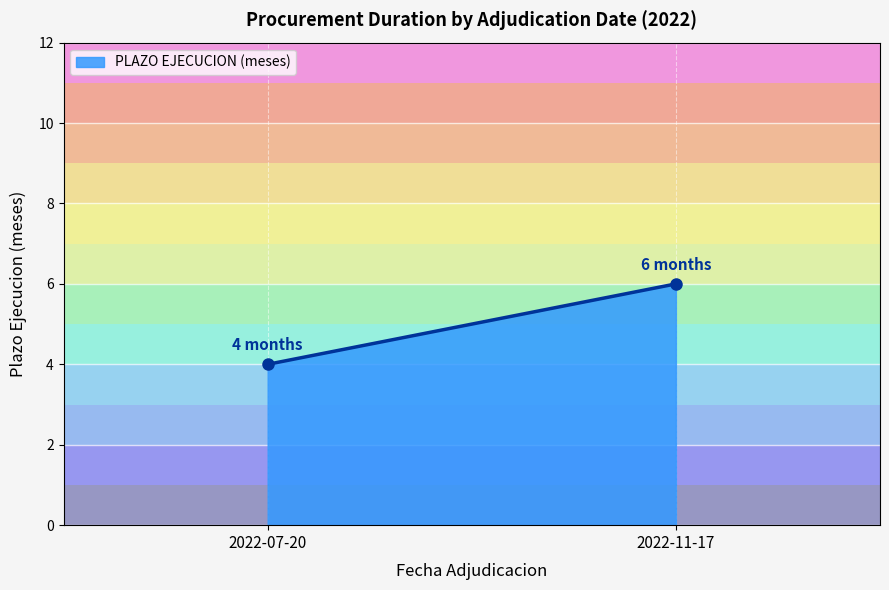

Reading left to right, list all the values displayed in this chart.

4	6